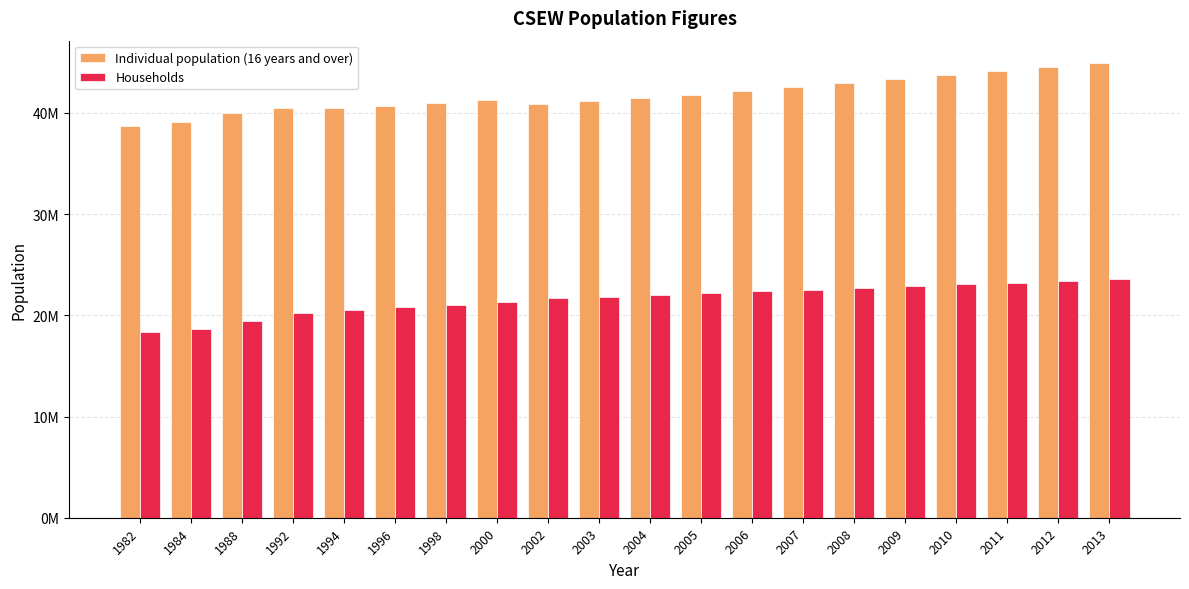

Reading left to right, list all the values displayed in this chart.

Individual population (16 years and over): 38724000	39127000	40040700	40500800	40531200	40686300	40965900	41325100	40899400	41183100	41463900	41770500	42170000	42560100	42971300	43391400	43752900	44131000	44527900	44900500
Households: 18387000	18618000	19414000	20278700	20524900	20782400	21045500	21347000	21685500	21861400	22030600	22201300	22369900	22539400	22710300	22881700	23051700	23220600	23394300	23615400